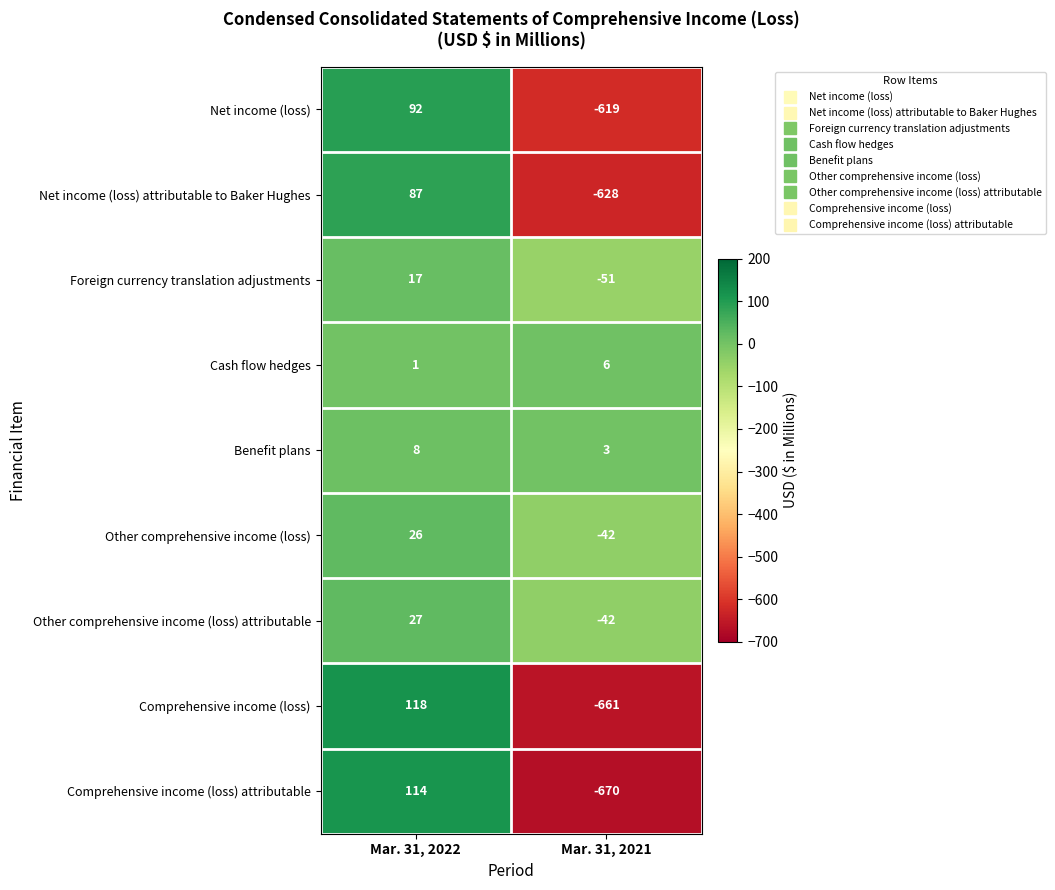

What is the sum of the Cash flow hedges values at Mar. 31, 2022 and Mar. 31, 2021?

7